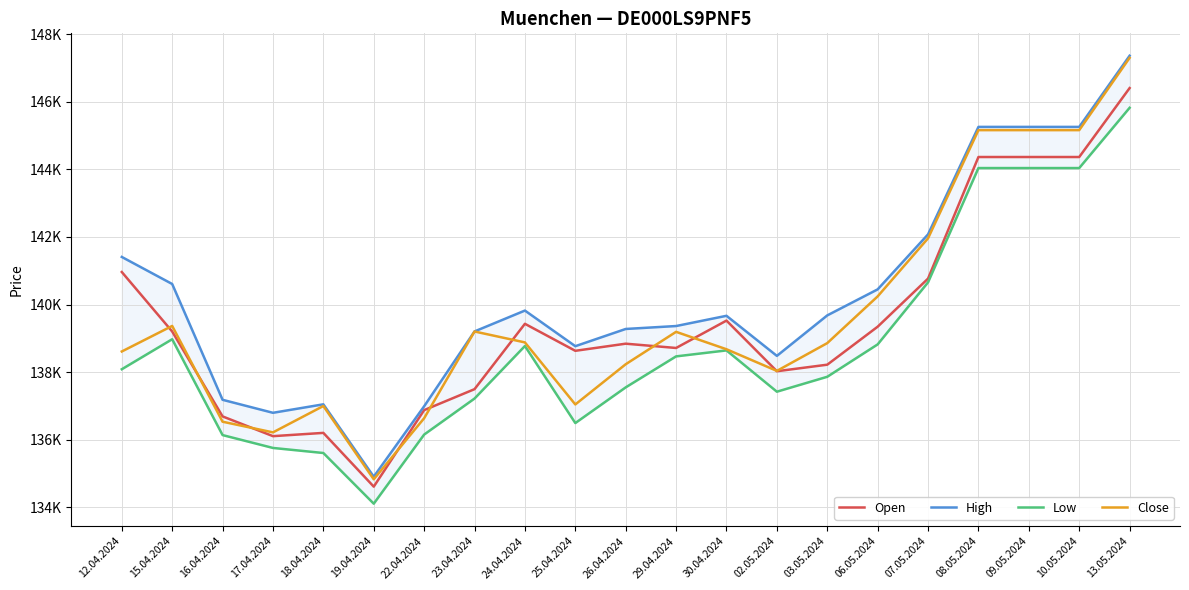

True or false: Close and Low intersect in this chart.

False